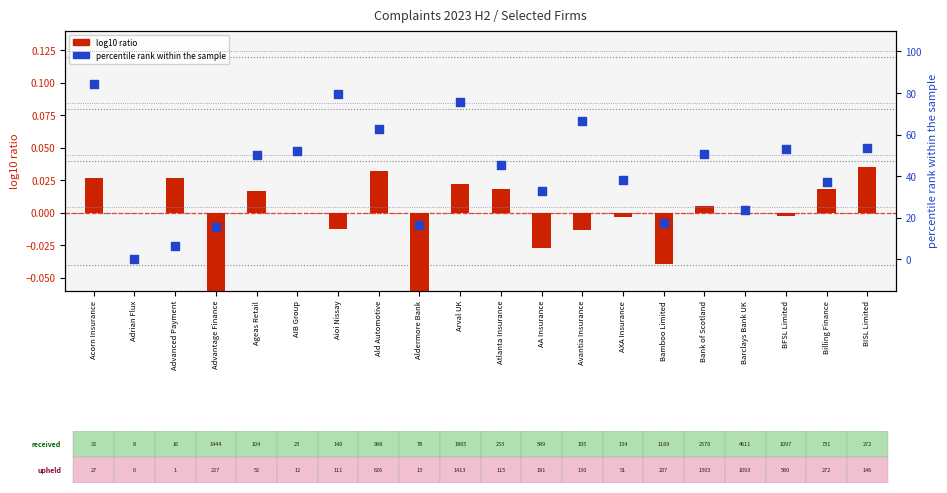

What is the total value across all series at Ald Automotive?

62.8